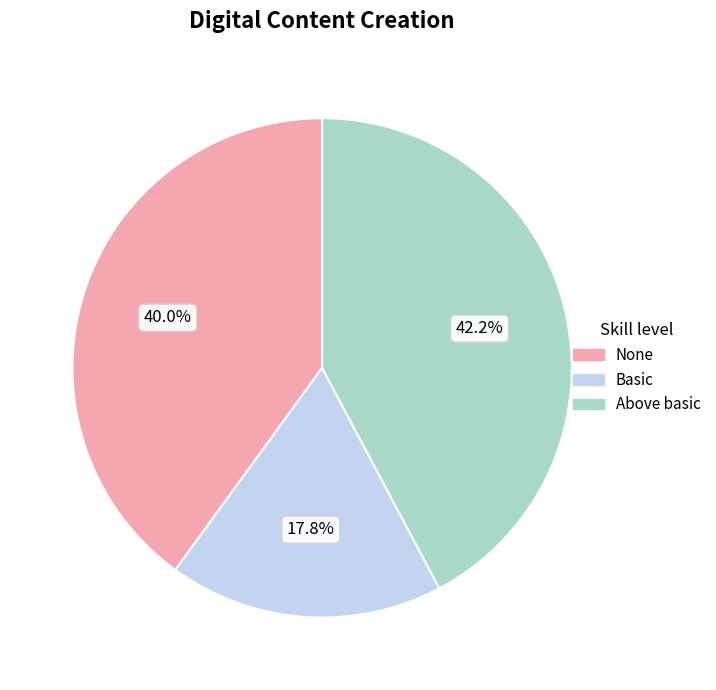

What percentage is NOT represented by None?

60.0%